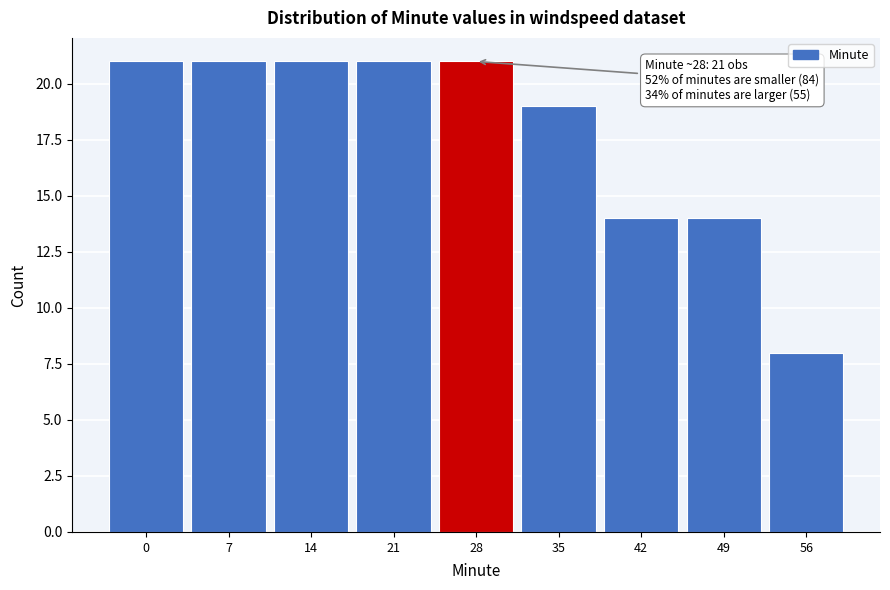

Reading left to right, transcribe all the data shown in this chart.

0=21	7=21	14=21	21=21	28=21	35=19	42=14	49=14	56=8